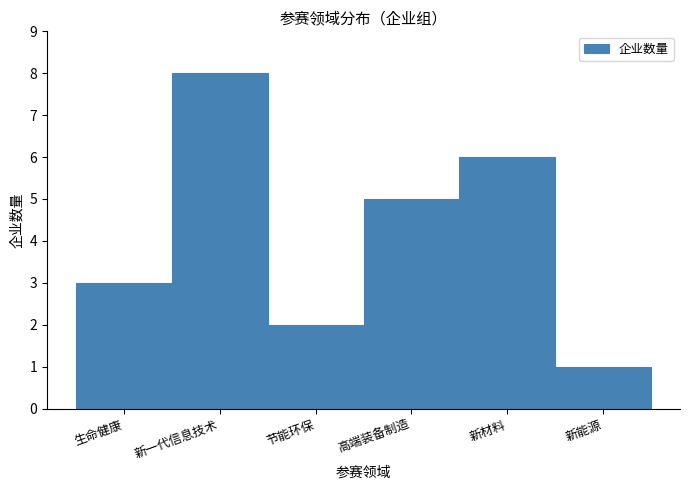

Reading left to right, transcribe all the data shown in this chart.

3	8	2	5	6	1